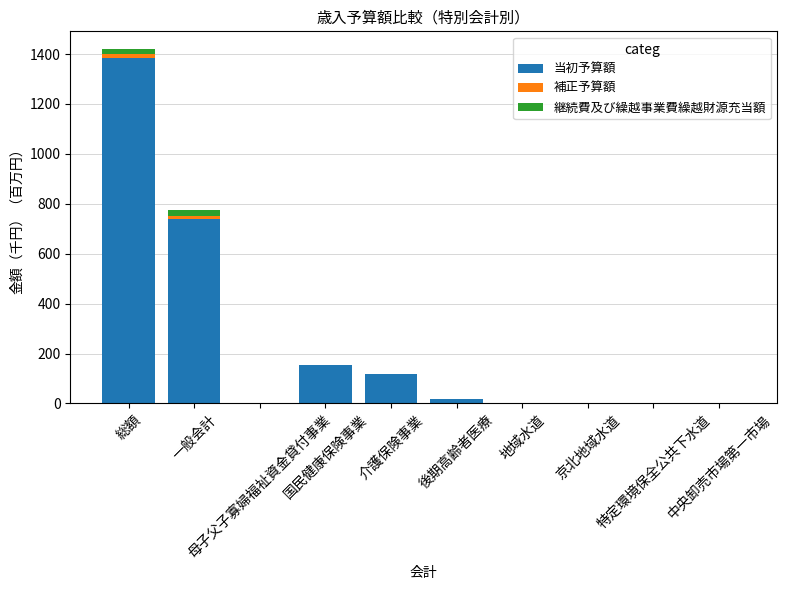

Does the chart contain stacked bars?

Yes